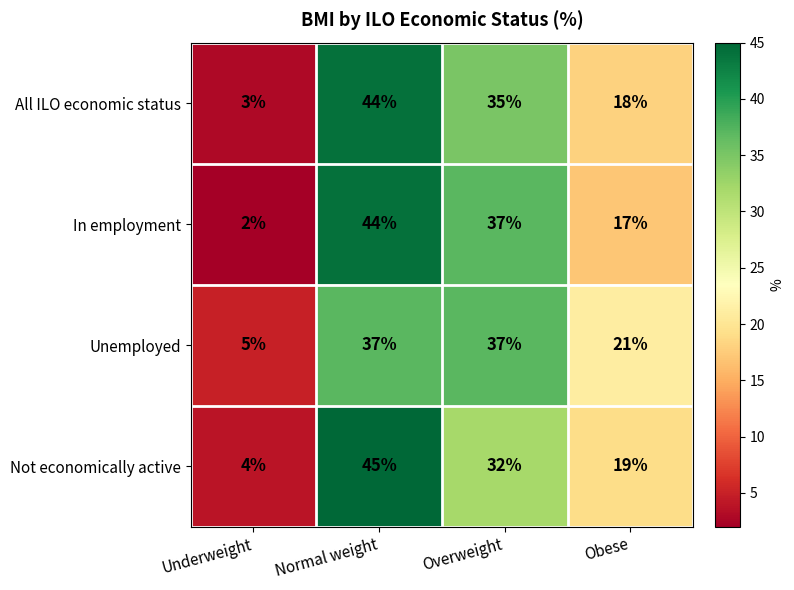

What is the spread (max minus min) of values at Normal weight?

8